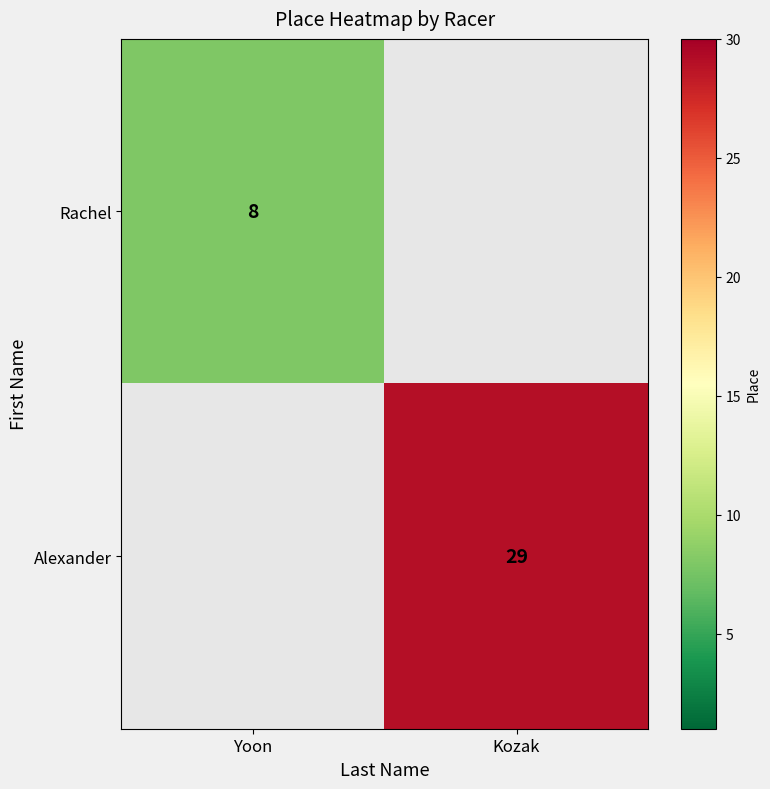

The Rachel series shows 8 at Yoon. True or false?

True